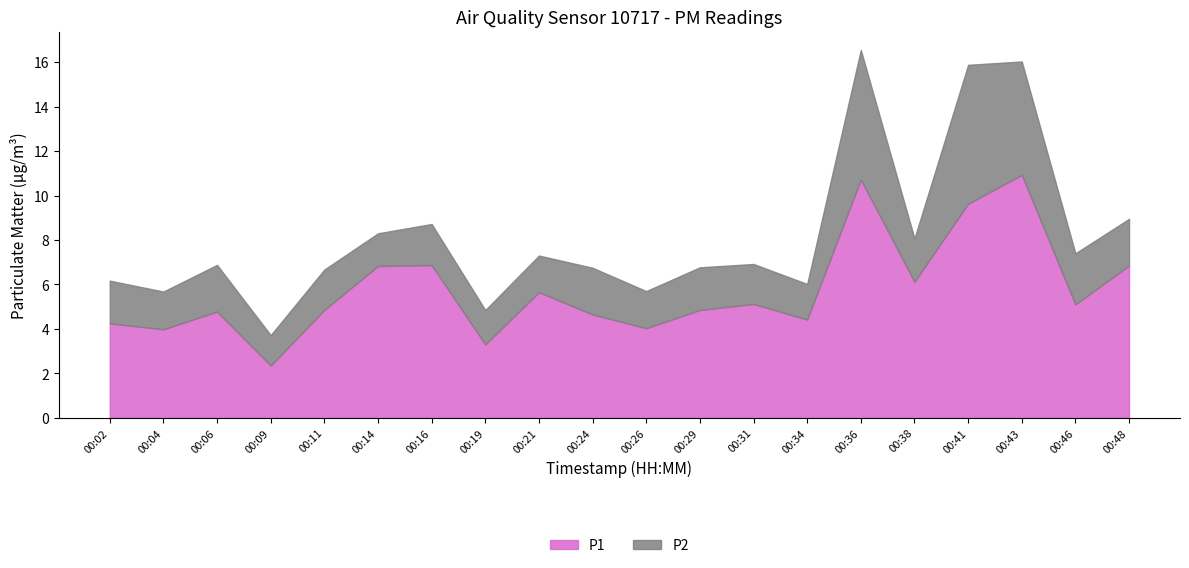

Reading right to left, list all the values displayed in this chart.

P1: 6.8	5.1	10.9	9.6	6.1	10.7	4.4	5.1	4.8	4.0	4.7	5.7	3.3	6.9	6.8	4.8	2.4	4.8	4.0	4.2
P2: 2.1	2.3	5.1	6.2	1.9	5.8	1.6	1.8	1.9	1.7	2.1	1.6	1.6	1.9	1.5	1.8	1.4	2.1	1.7	1.9